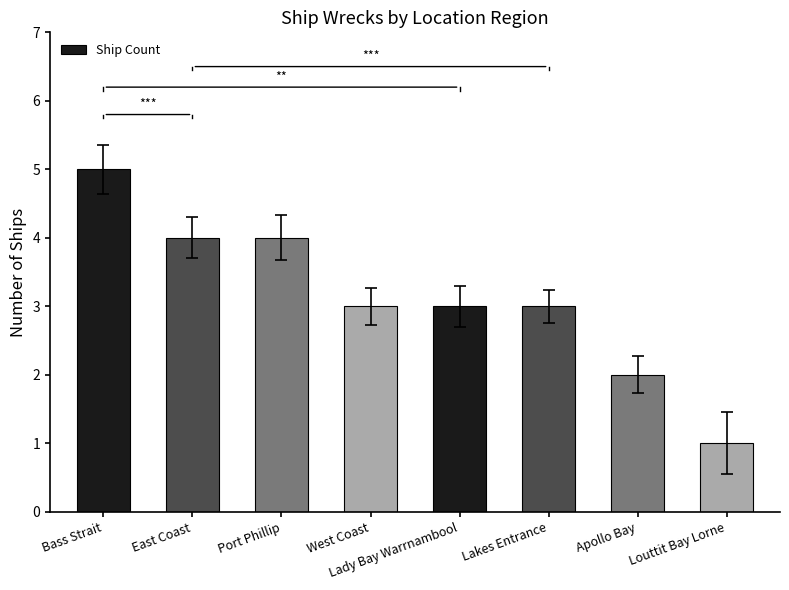

Which category has the highest value across all series?

Bass Strait